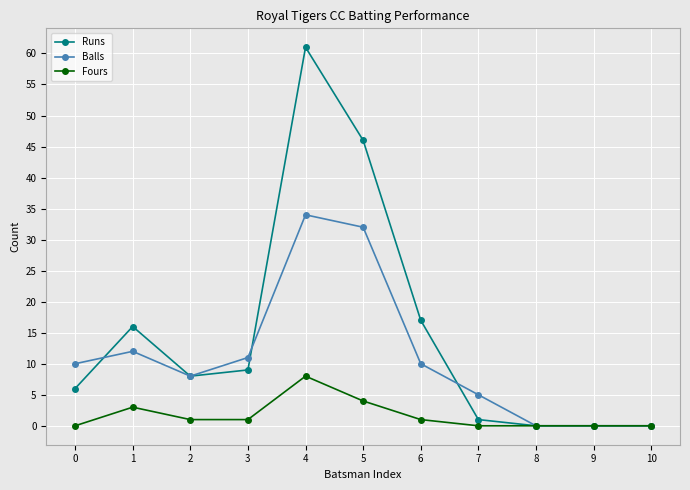

At which category does Balls reach its first local valley?

2